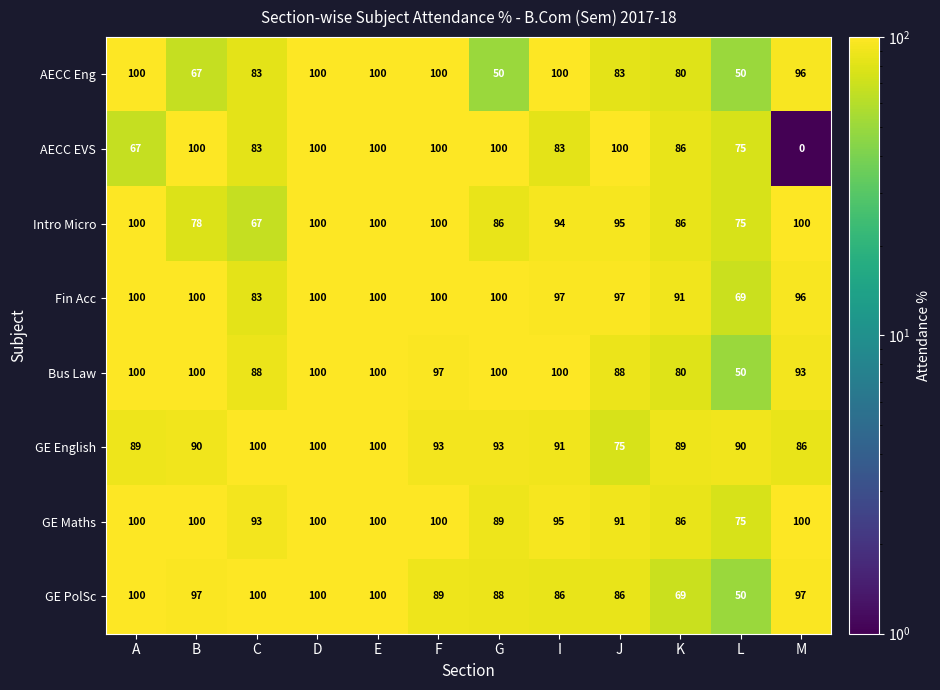

True or false: GE Maths has a value of 100 at F.

True